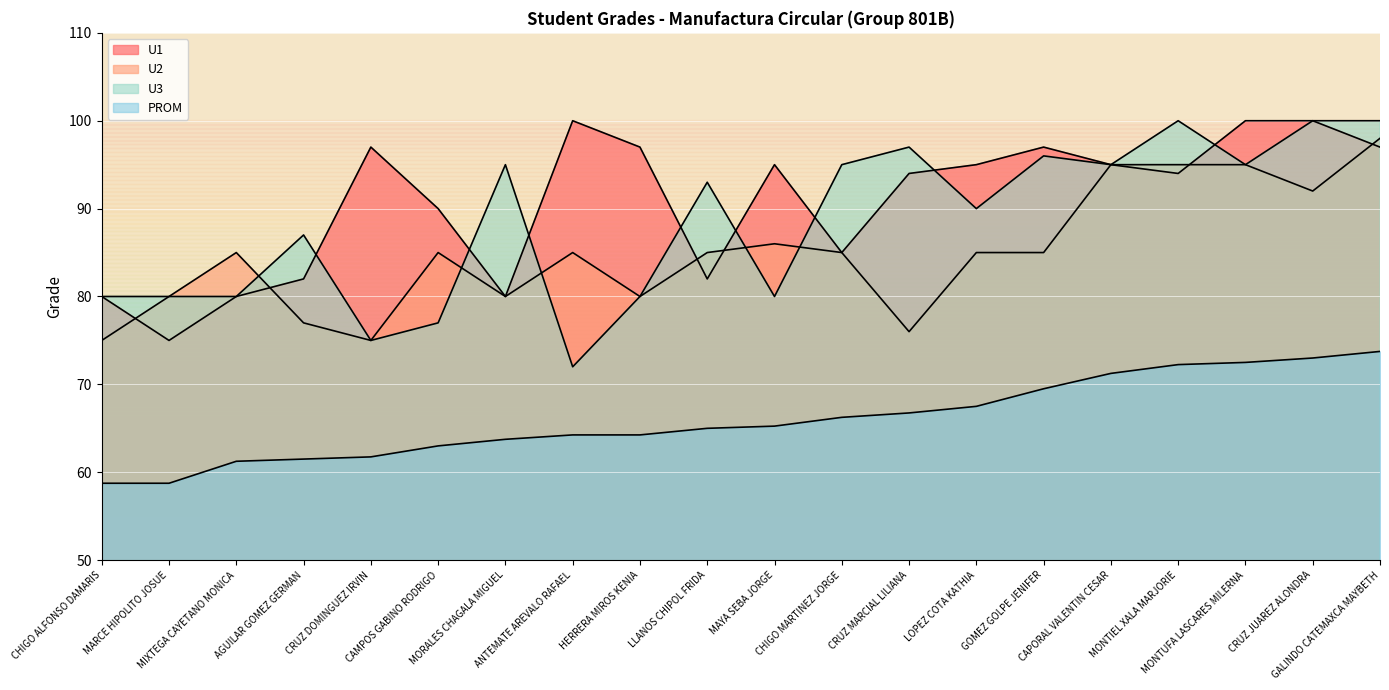

True or false: PROM has a value of 86.6 at LLANOS CHIPOL FRIDA.

False